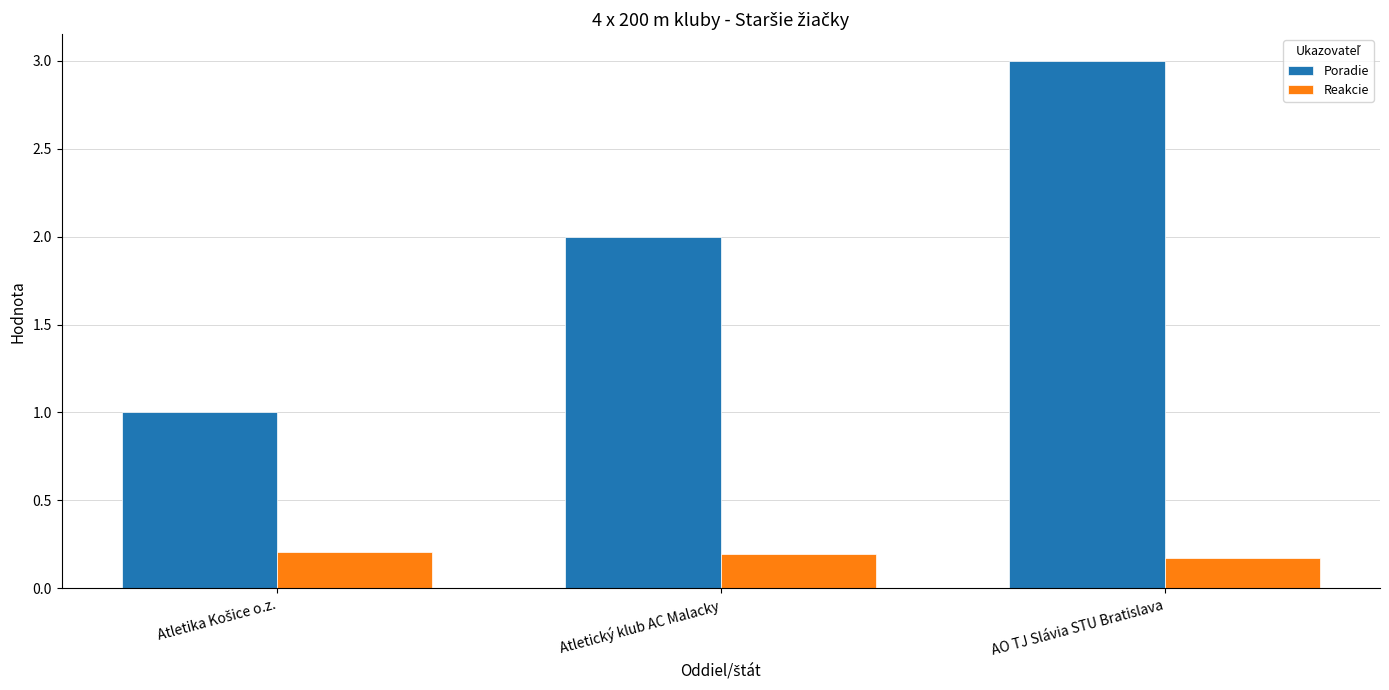

How many distinct data groups are displayed?

2